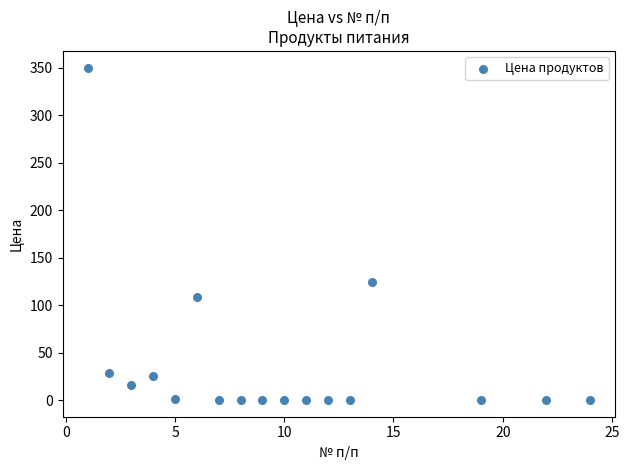

What is the range of X values (max minus min)?

23.0